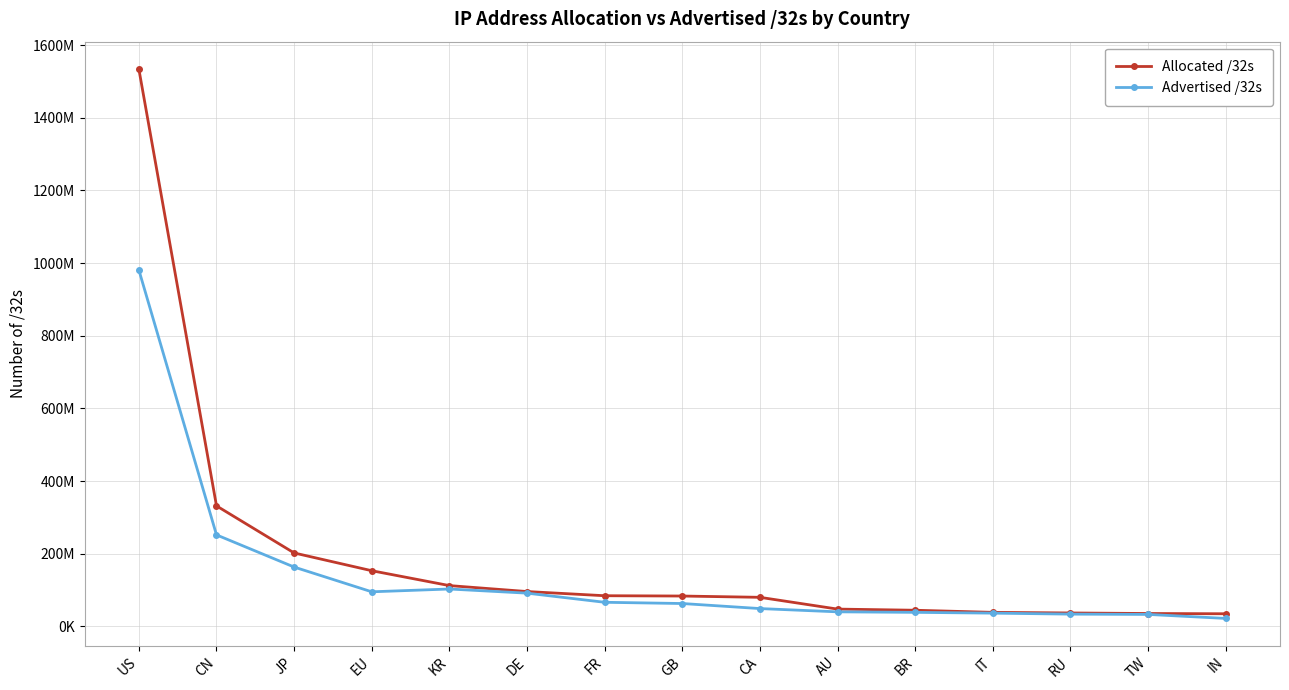

Does the chart have visible grid lines?

Yes